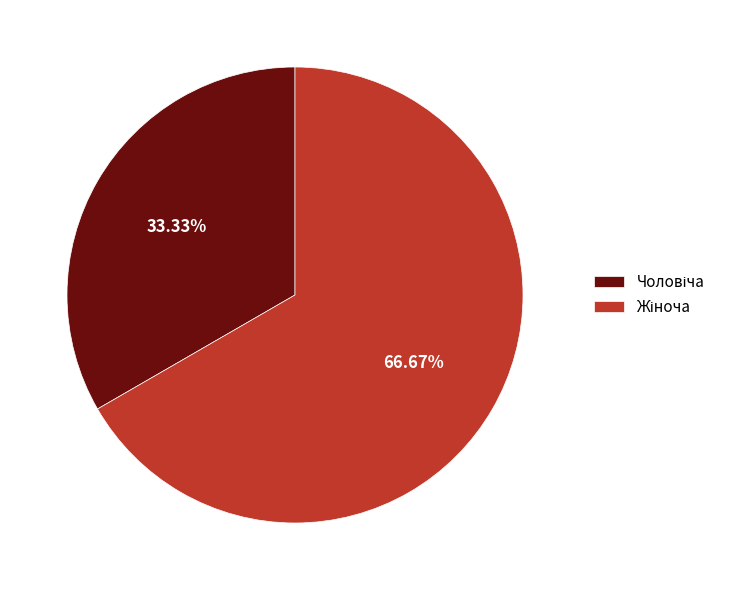

Is there any slice that represents more than half of the pie?

Yes